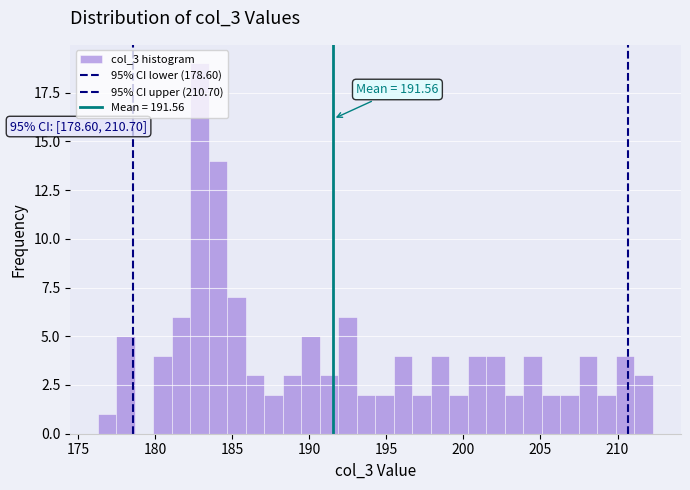

Around what value on the x-axis is the tallest bar? Give the approximate position of its centre, as read against the axis.

183.0